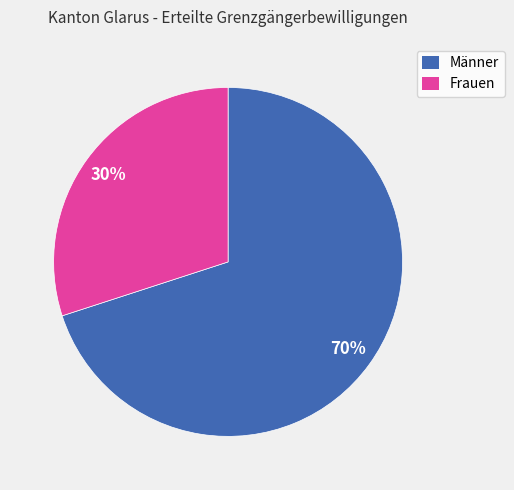

What percentage is the Männer slice, to the nearest percent?

70%